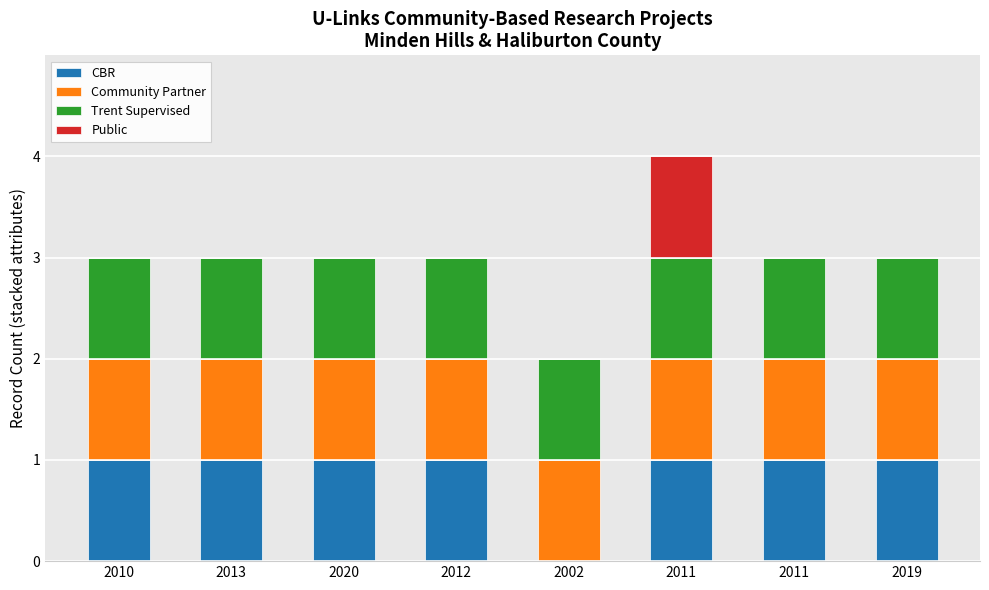

Rank the categories by Community Partner value from lowest to highest.

2010, 2013, 2020, 2012, 2002, 2011, 2011, 2019